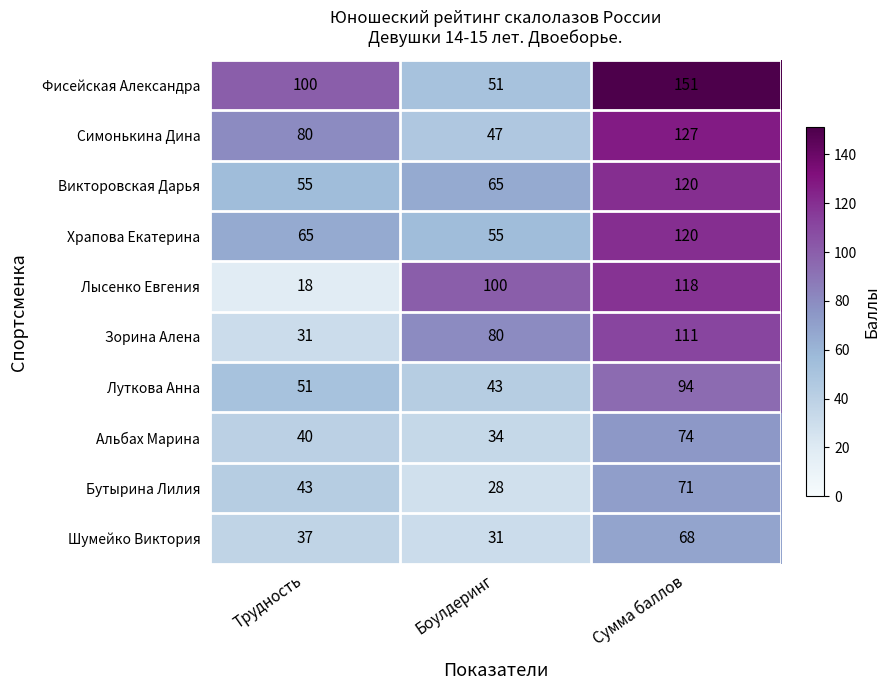

Count the number of categories in the chart.

3